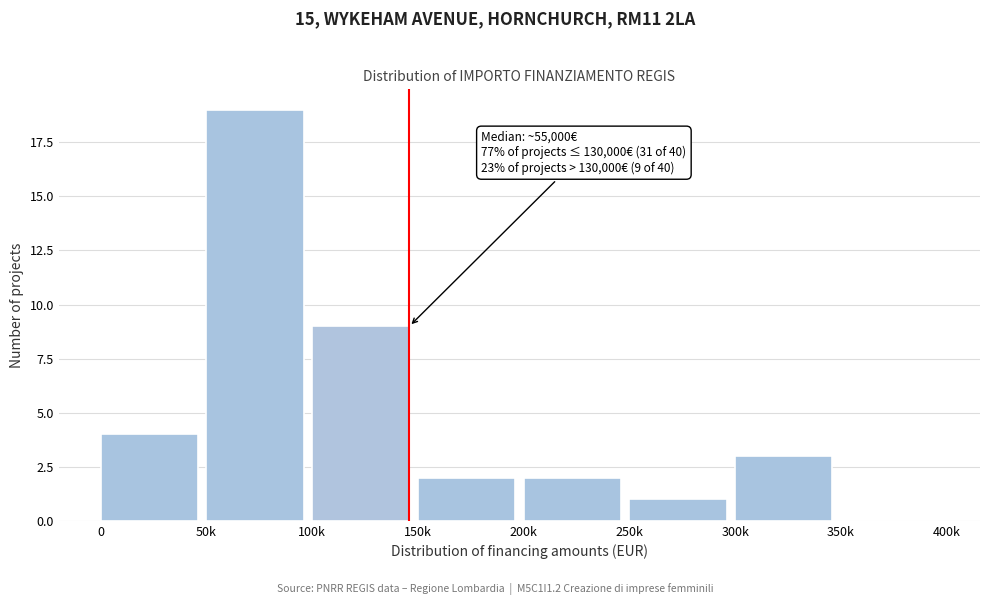

Reading left to right, what are all the values shown in this chart?

0=4	50k=19	100k=9	150k=2	200k=2	250k=1	300k=3	350k=0